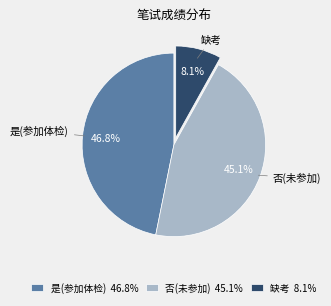

Which has a higher value, 否(未参加) 45.1% or 缺考 8.1%?

否(未参加) 45.1%